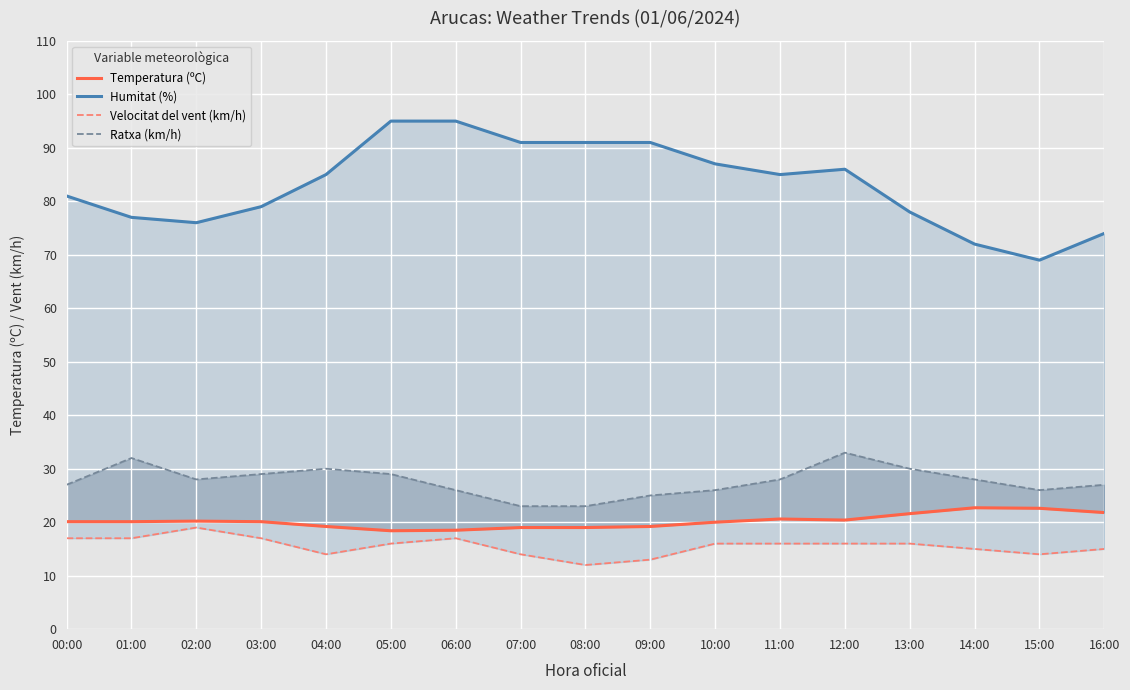

Reading left to right, extract all data points from this chart.

Temperatura (ºC): 00:00=20.1	01:00=20.1	02:00=20.2	03:00=20.1	04:00=19.2	05:00=18.4	06:00=18.5	07:00=19.0	08:00=19.0	09:00=19.2	10:00=20.0	11:00=20.6	12:00=20.4	13:00=21.6	14:00=22.7	15:00=22.6	16:00=21.8
Humitat (%): 00:00=81.0	01:00=77.0	02:00=76.0	03:00=79.0	04:00=85.0	05:00=95.0	06:00=95.0	07:00=91.0	08:00=91.0	09:00=91.0	10:00=87.0	11:00=85.0	12:00=86.0	13:00=78.0	14:00=72.0	15:00=69.0	16:00=74.0
Velocitat del vent (km/h): 00:00=17.0	01:00=17.0	02:00=19.0	03:00=17.0	04:00=14.0	05:00=16.0	06:00=17.0	07:00=14.0	08:00=12.0	09:00=13.0	10:00=16.0	11:00=16.0	12:00=16.0	13:00=16.0	14:00=15.0	15:00=14.0	16:00=15.0
Ratxa (km/h): 00:00=27.0	01:00=32.0	02:00=28.0	03:00=29.0	04:00=30.0	05:00=29.0	06:00=26.0	07:00=23.0	08:00=23.0	09:00=25.0	10:00=26.0	11:00=28.0	12:00=33.0	13:00=30.0	14:00=28.0	15:00=26.0	16:00=27.0